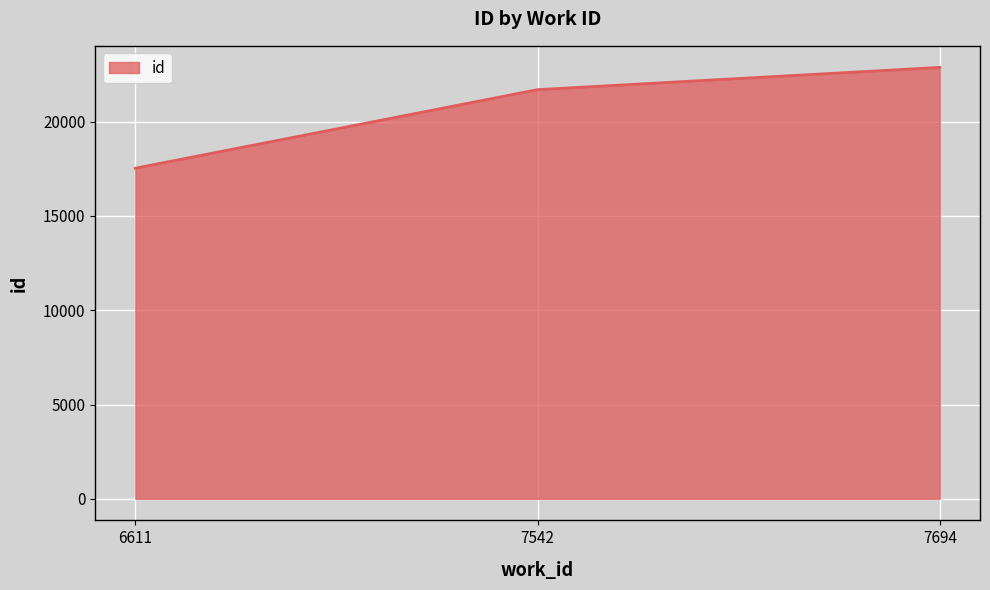

What is the difference between the maximum and minimum values?

5346